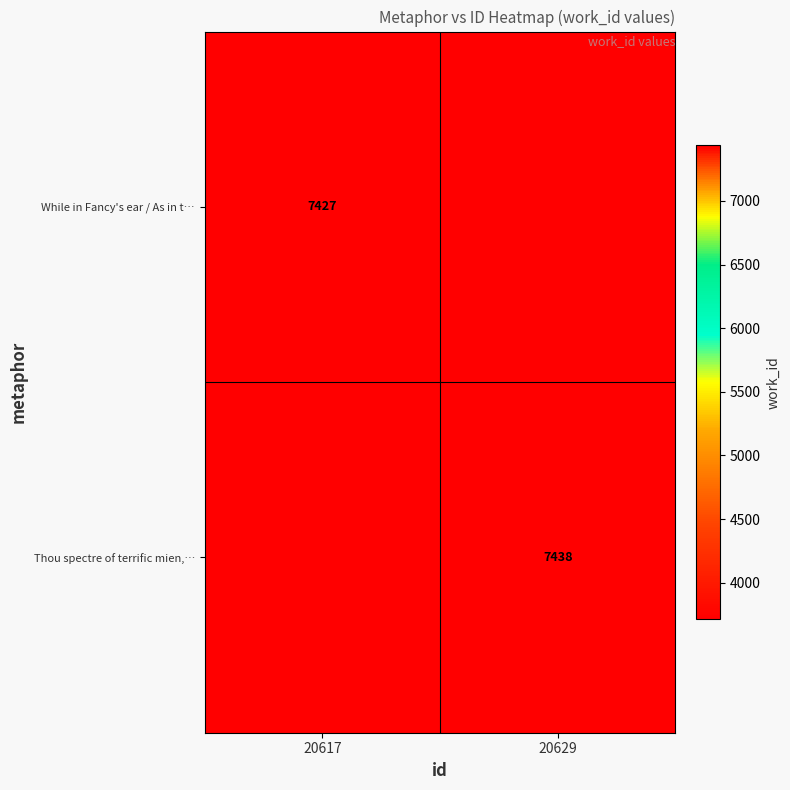

Is it true that While in Fancy's ear / As in t… equals 2007.2 at 20617?

False